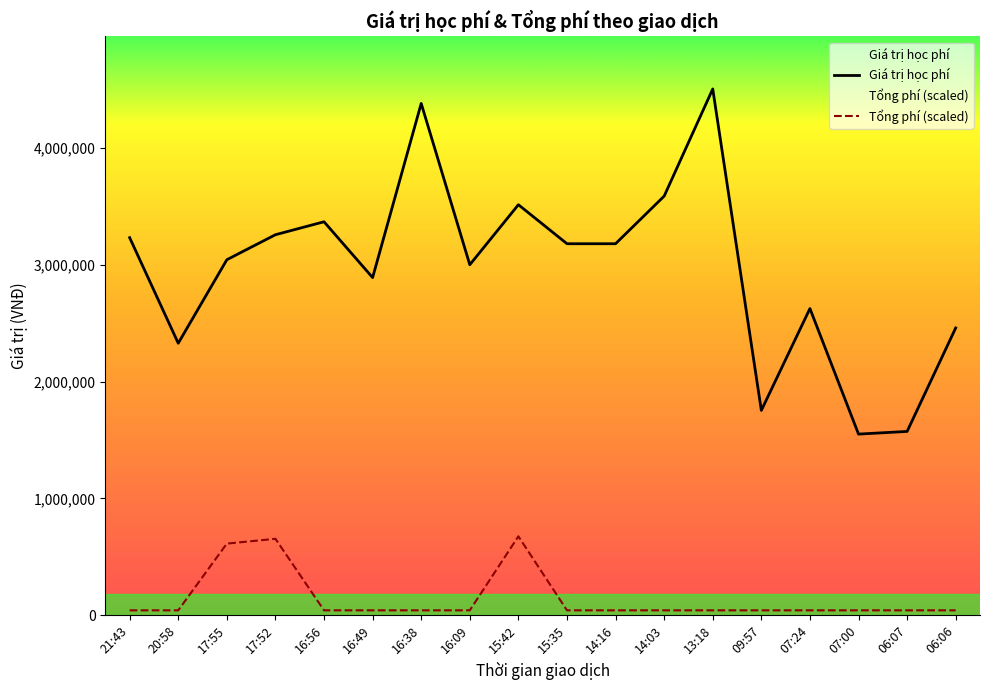

List the series in order of their overall mean, lowest first.

Tổng phí (scaled), Giá trị học phí